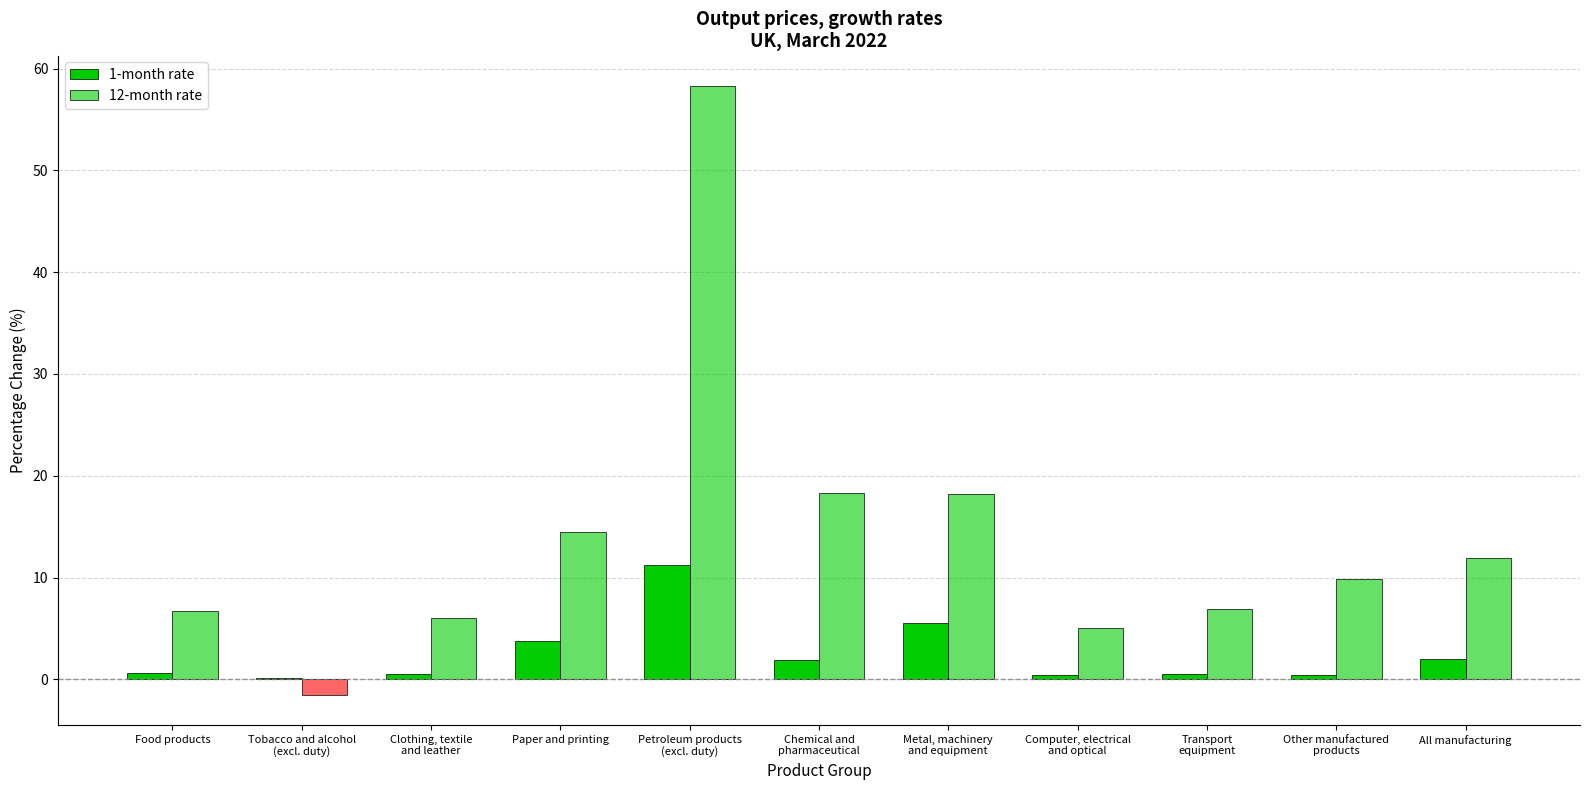

Are the bars grouped side by side (vs. stacked)?

Yes